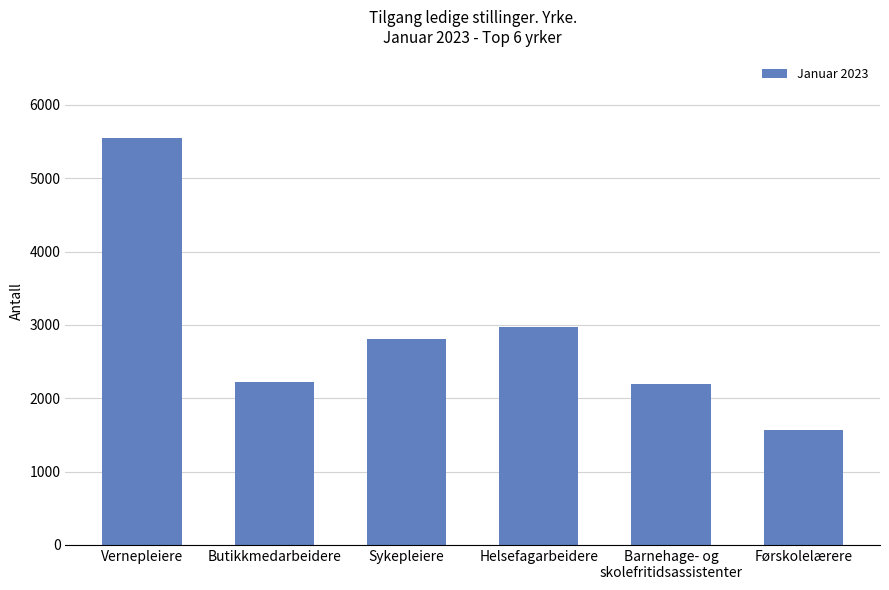

Which has a higher value, Helsefagarbeidere or Førskolelærere?

Helsefagarbeidere